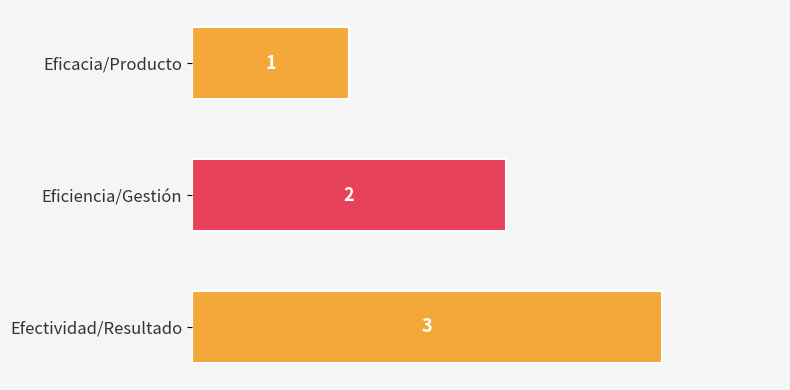

How many bars are there in total?

3